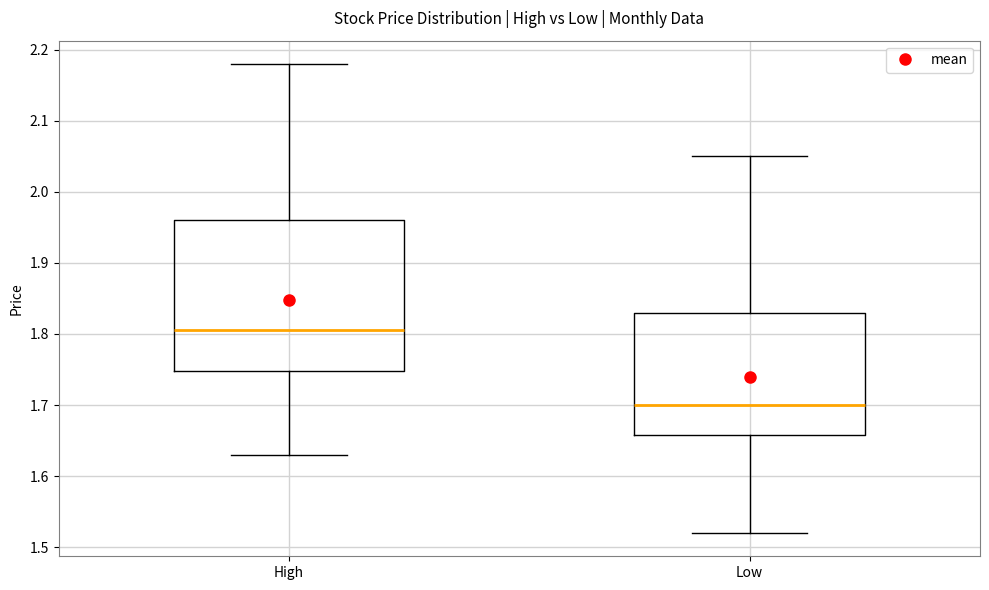

Which box's median line is the highest?

High